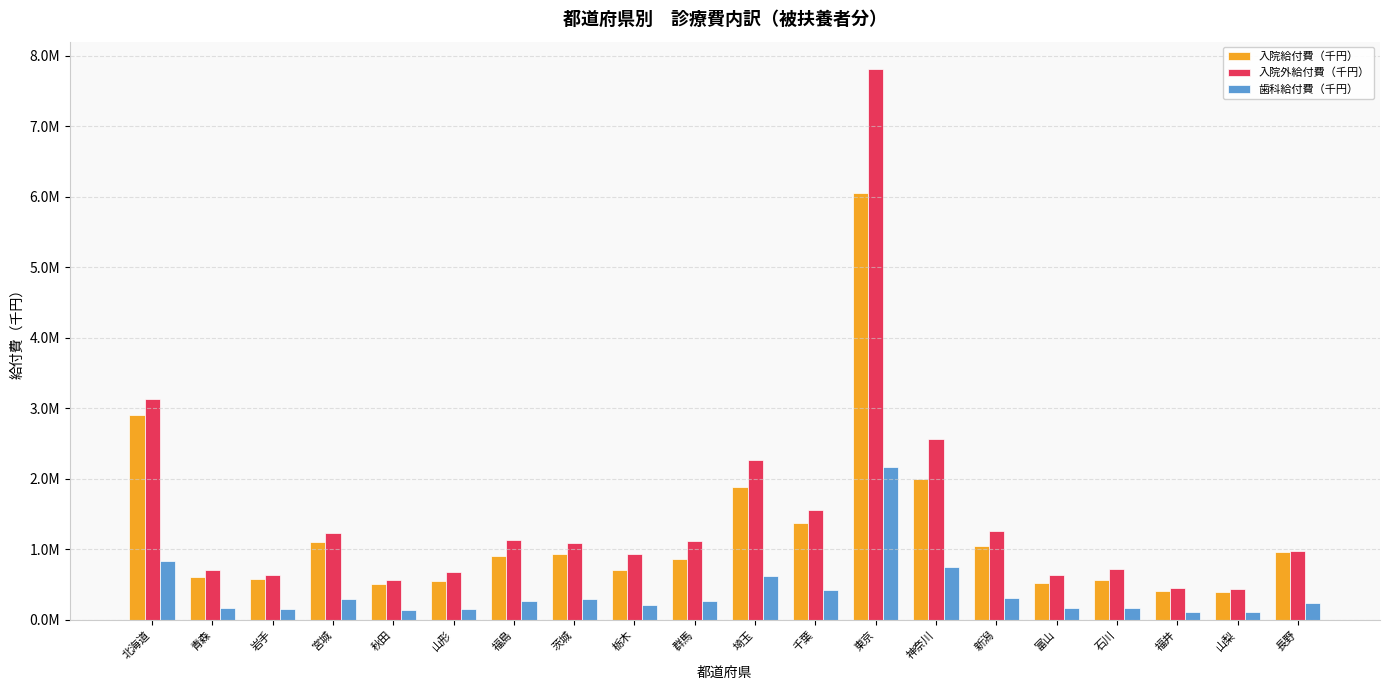

What is the value of the 歯科給付費（千円） bar at the 18th from the left?

109393.7